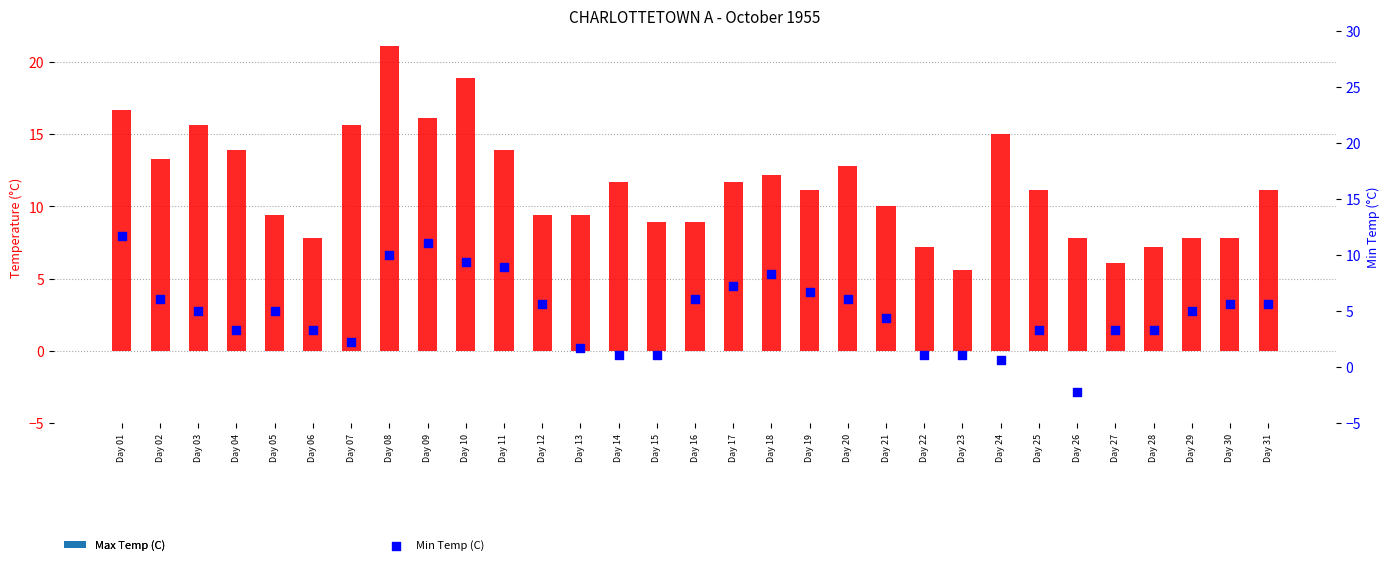

Which series reaches the minimum Y coordinate?

Min Temp (C)